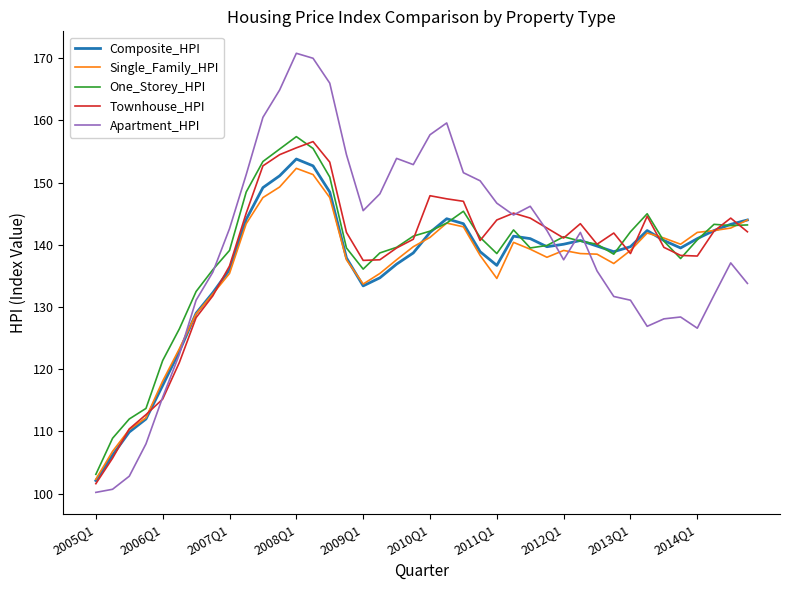

What is the maximum value for One_Storey_HPI?

157.4